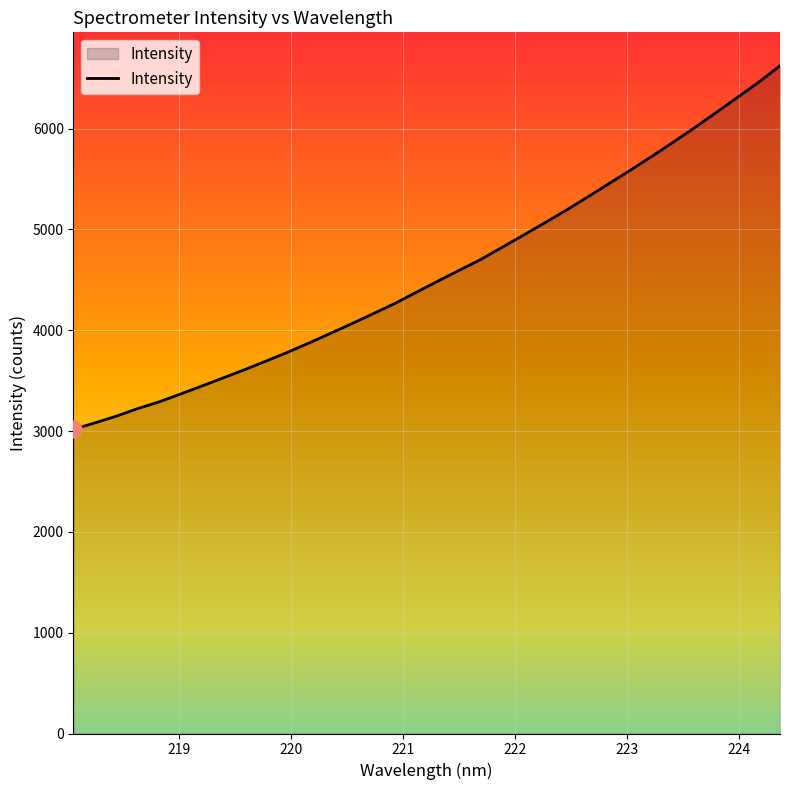

What is the maximum value shown in the chart?

6624.1